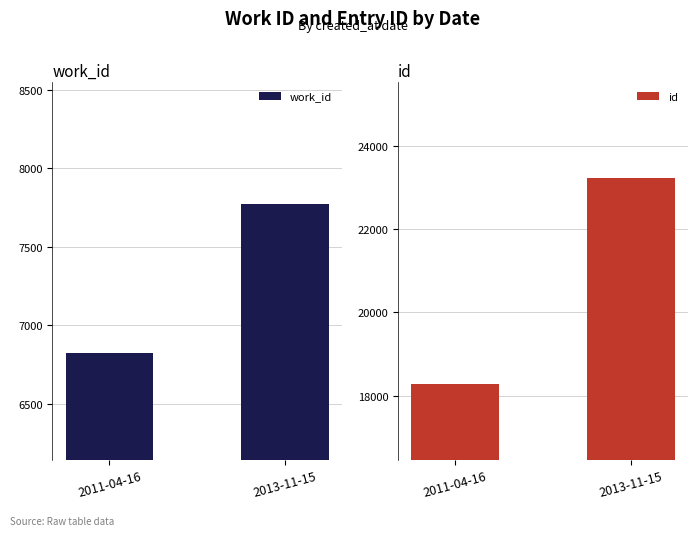

Which series changed the most between 2011-04-16 and 2013-11-15?

id